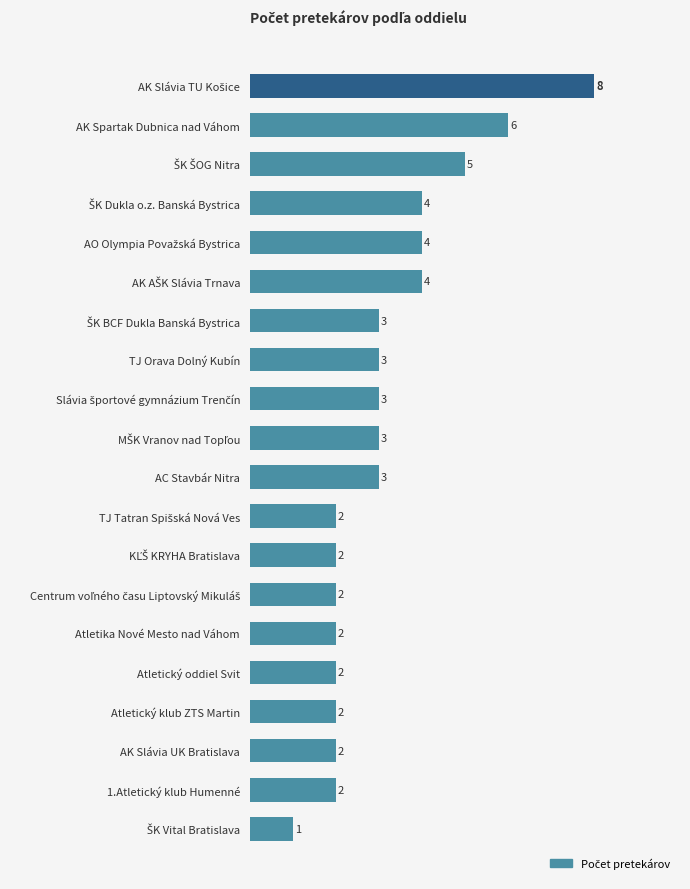

Approximately how many times larger is the value at TJ Orava Dolný Kubín compared to Atletický oddiel Svit?

1.5